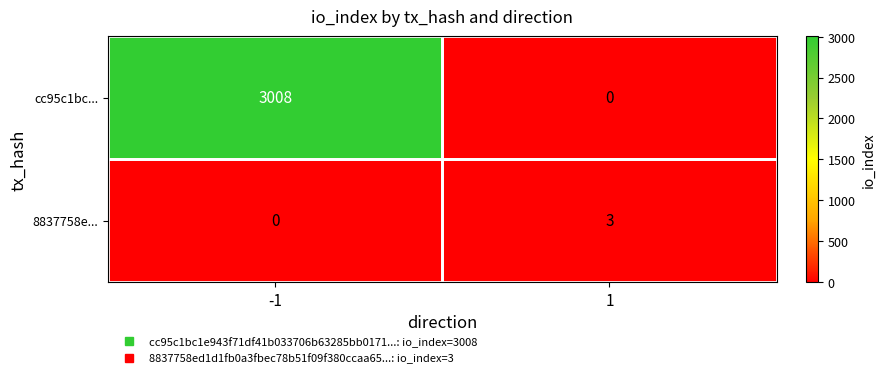

What is the highest value of the cc95c1bc... series?

3008